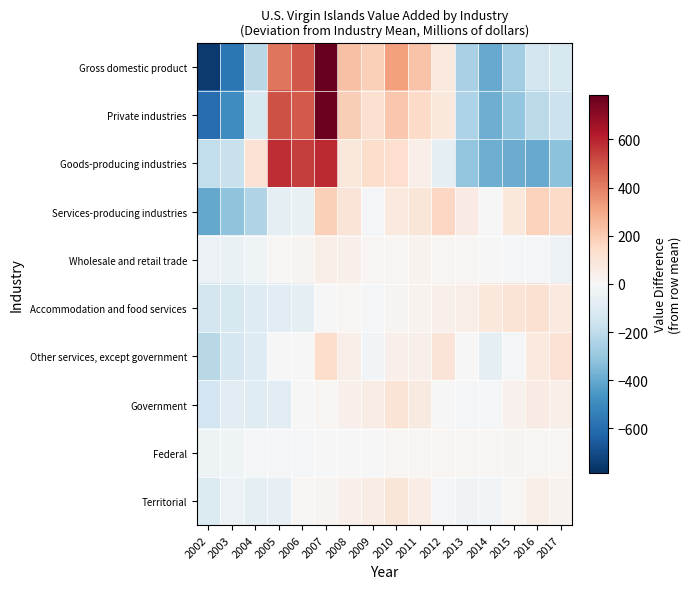

At which category does the chart reach its minimum across all series?

2002